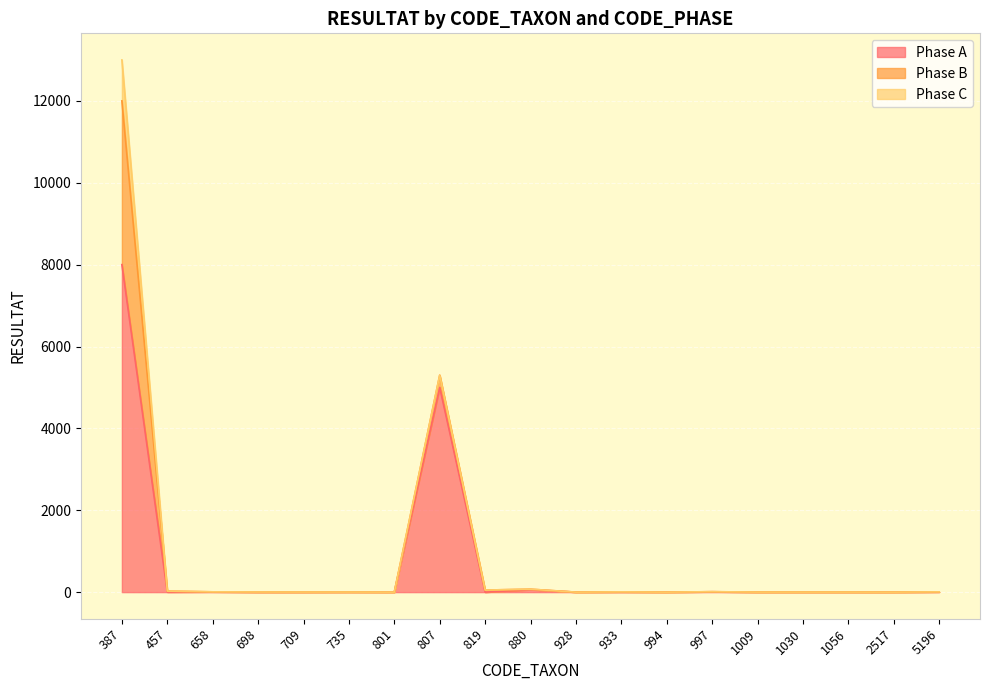

Which series has the largest range (max minus min)?

Phase A